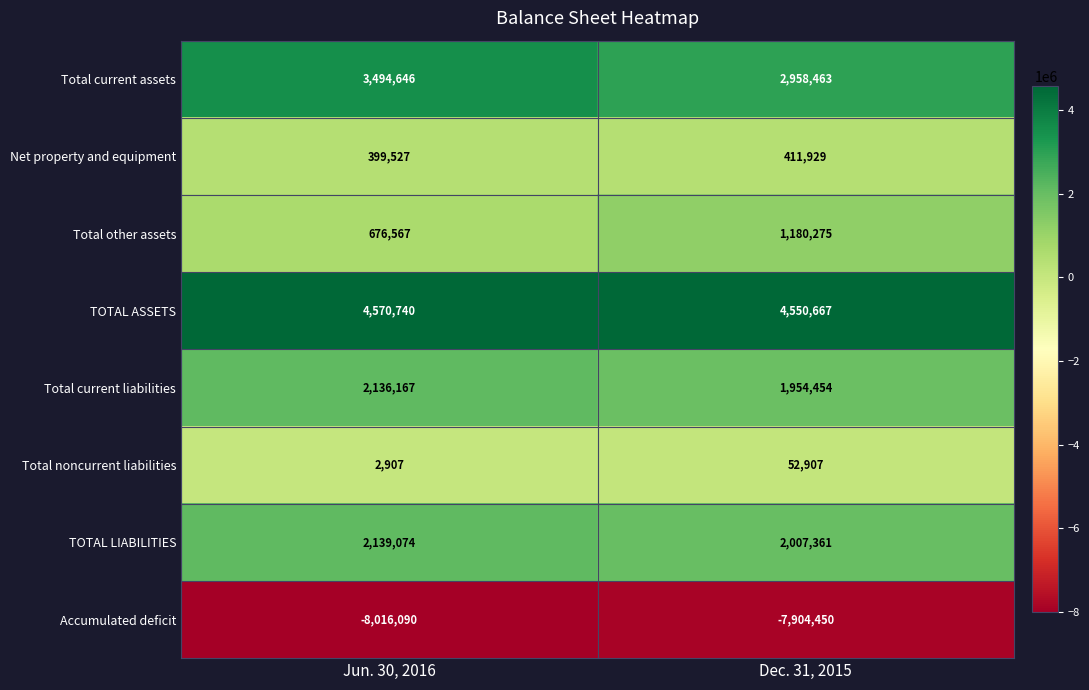

The value of TOTAL ASSETS at Dec. 31, 2015 is 4550667. True or false?

True